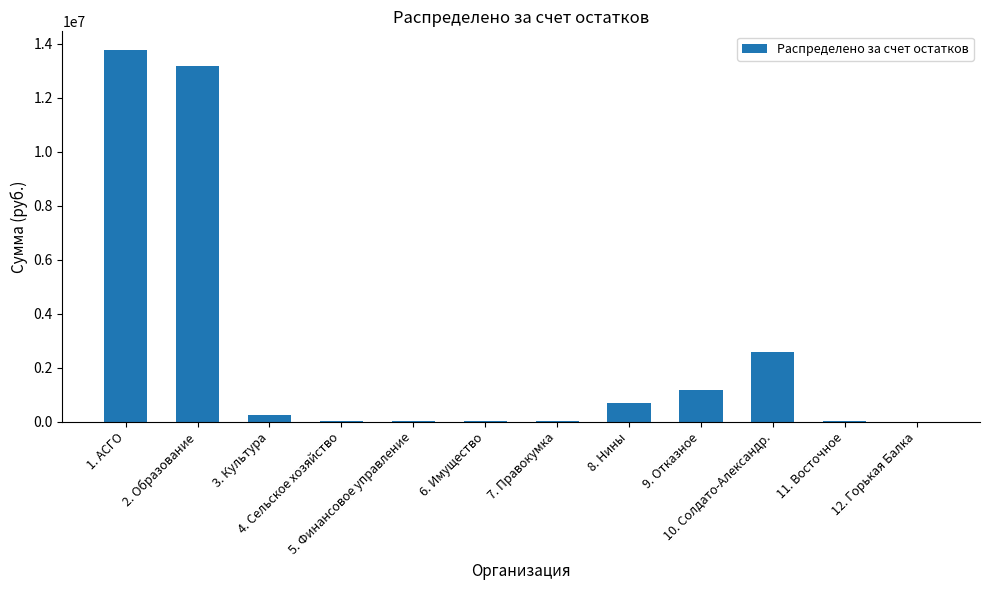

What is the maximum value shown in the chart?

13767332.0